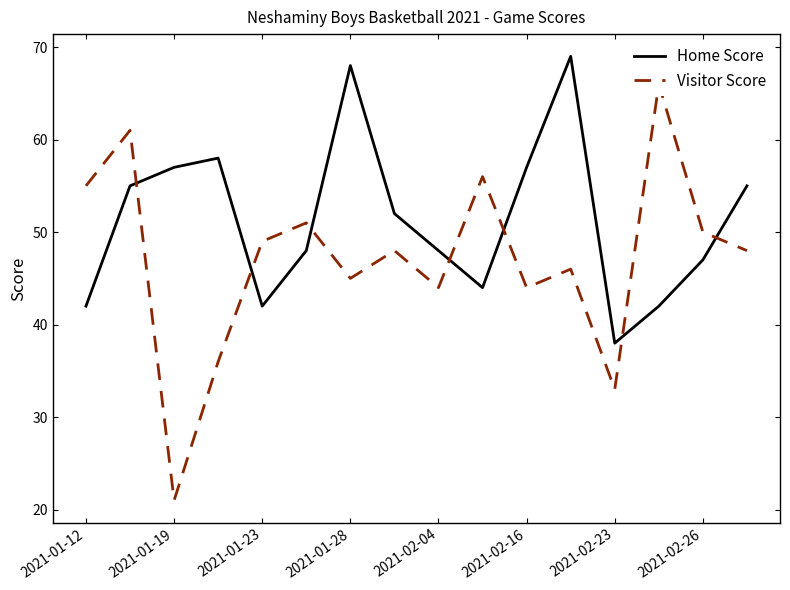

Which category has the lowest value in the Home Score series?

2021-02-23